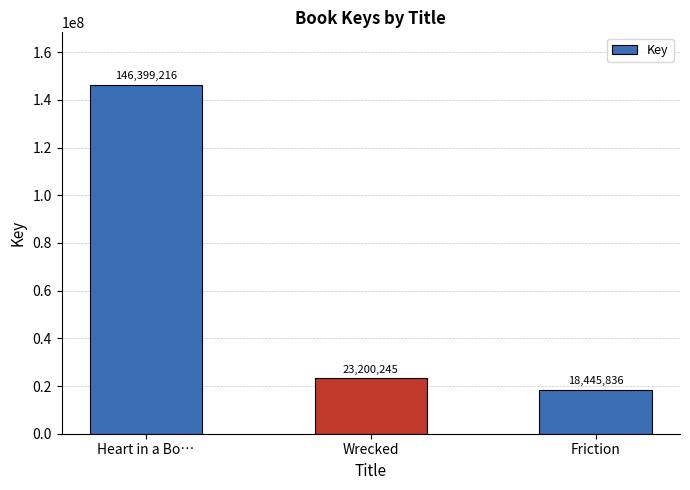

Where is the data nearest to the value 82422526?

Wrecked